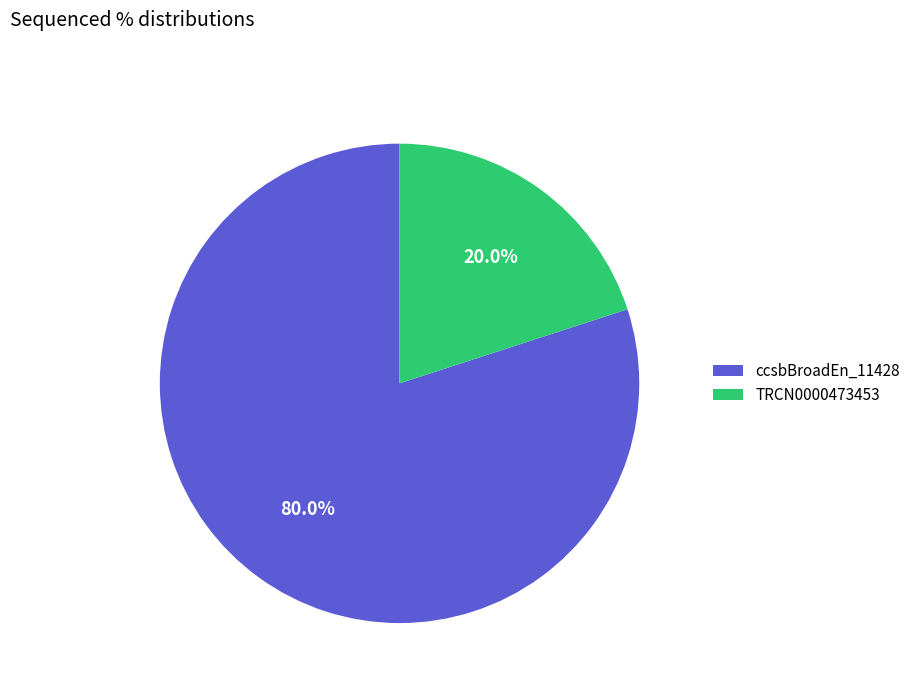

To the nearest percent, what is the average slice percentage?

50%